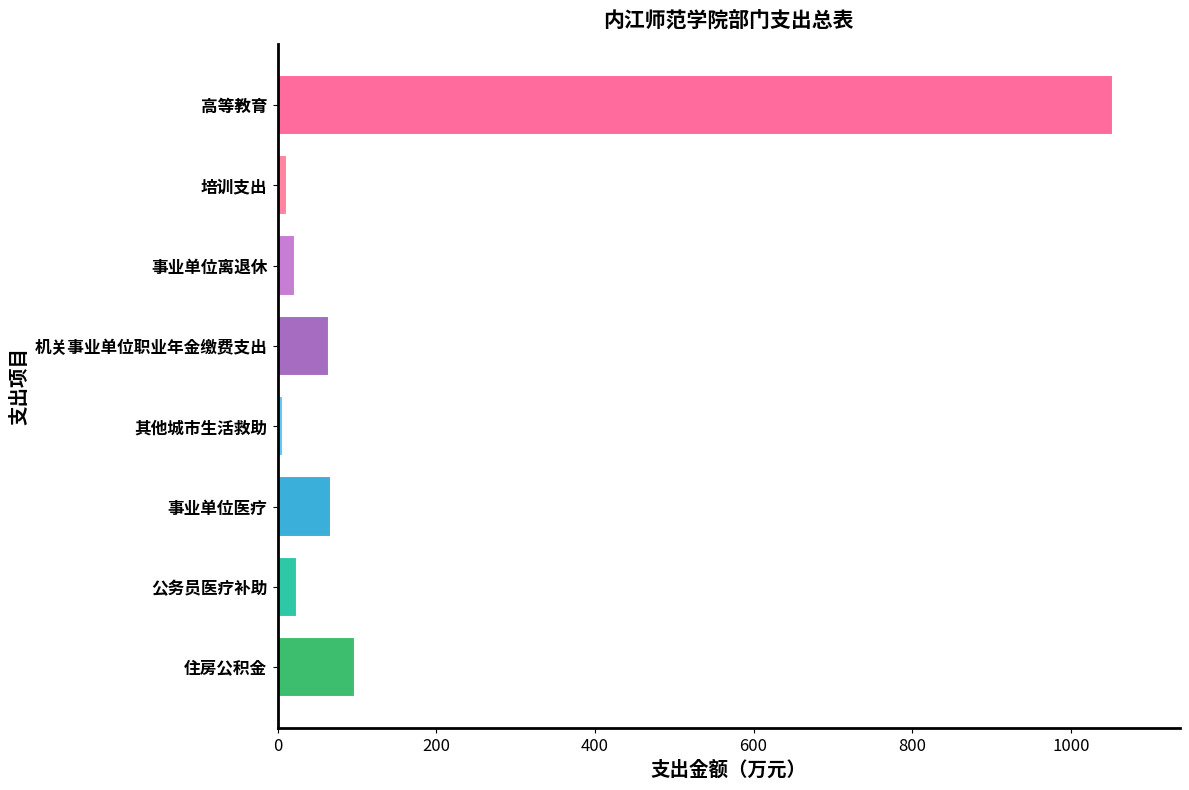

How many values are below 65?

4